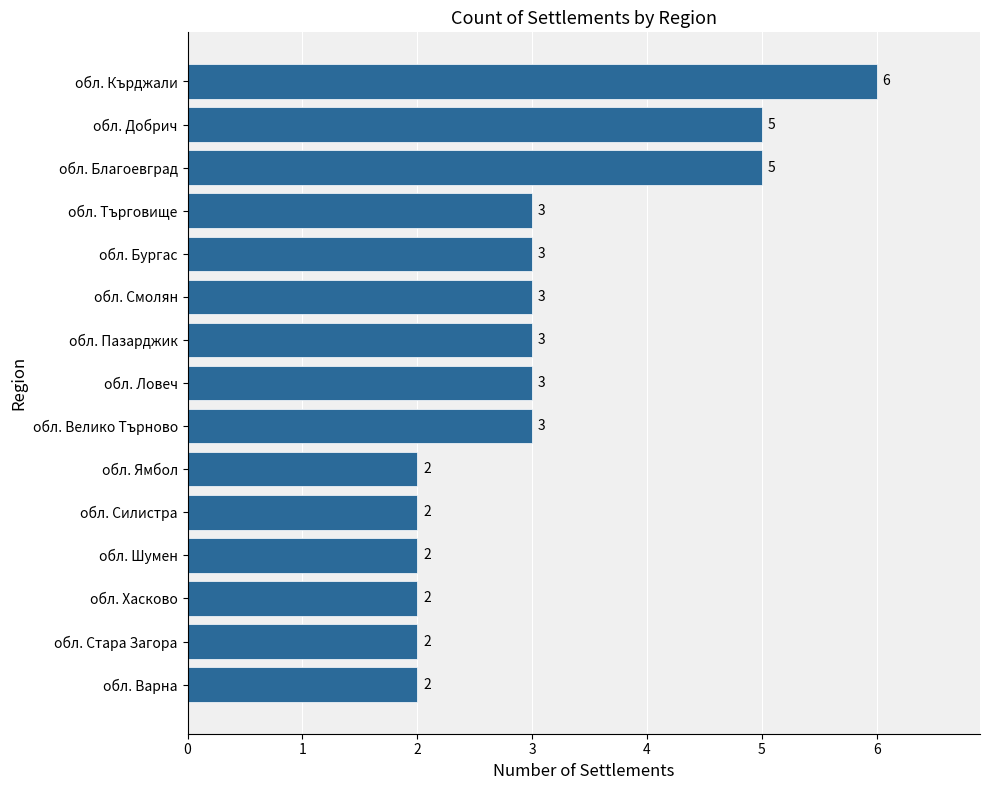

True or false: the data shows 4 at обл. Пазарджик.

False